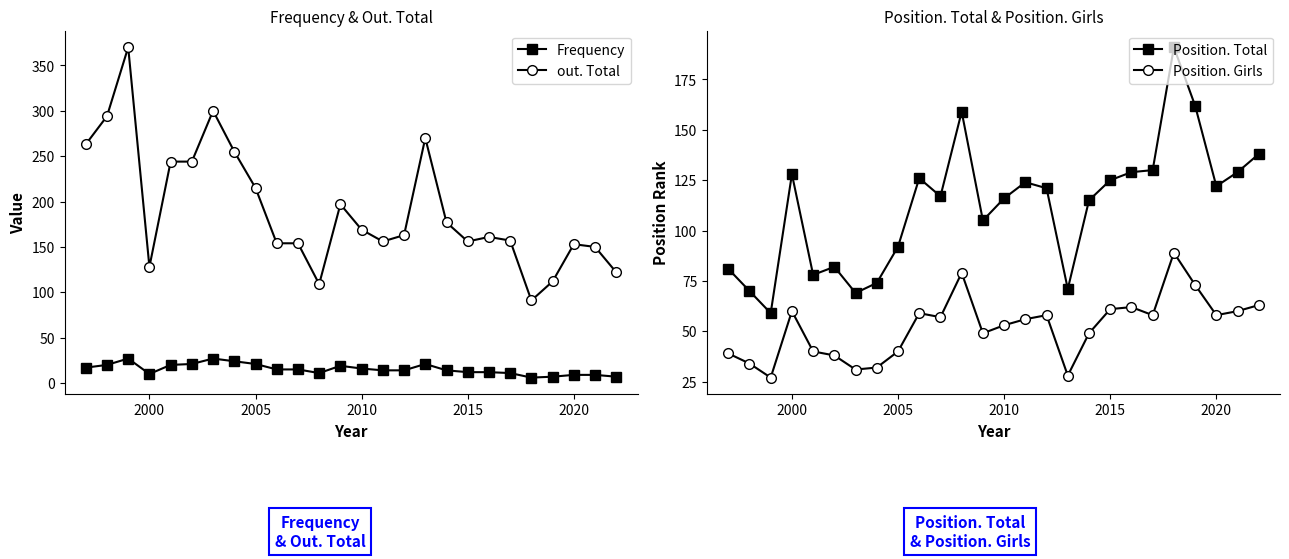

The value of Position. Total at 2020 is 60. True or false?

False